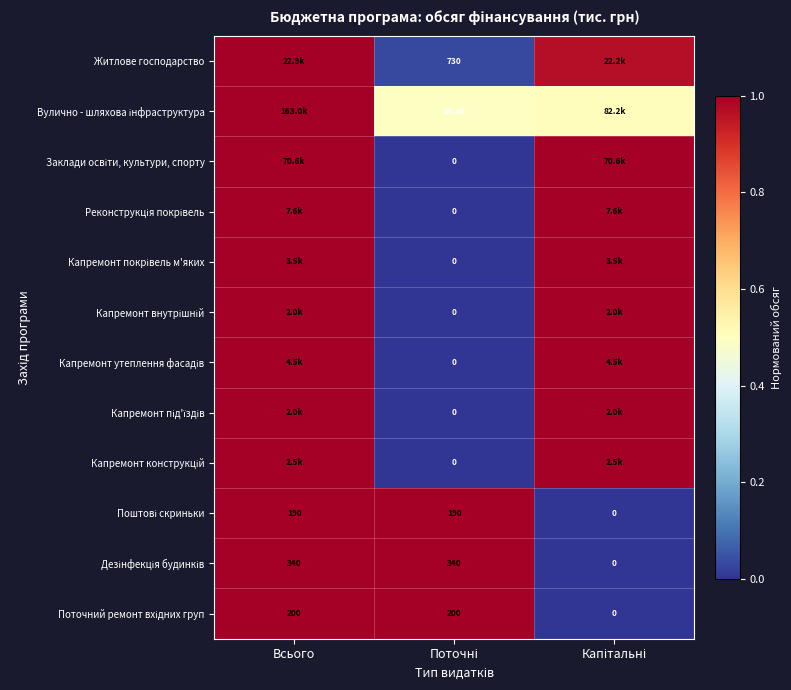

Where is Поштові скриньки nearest to the value 0?

Капітальні